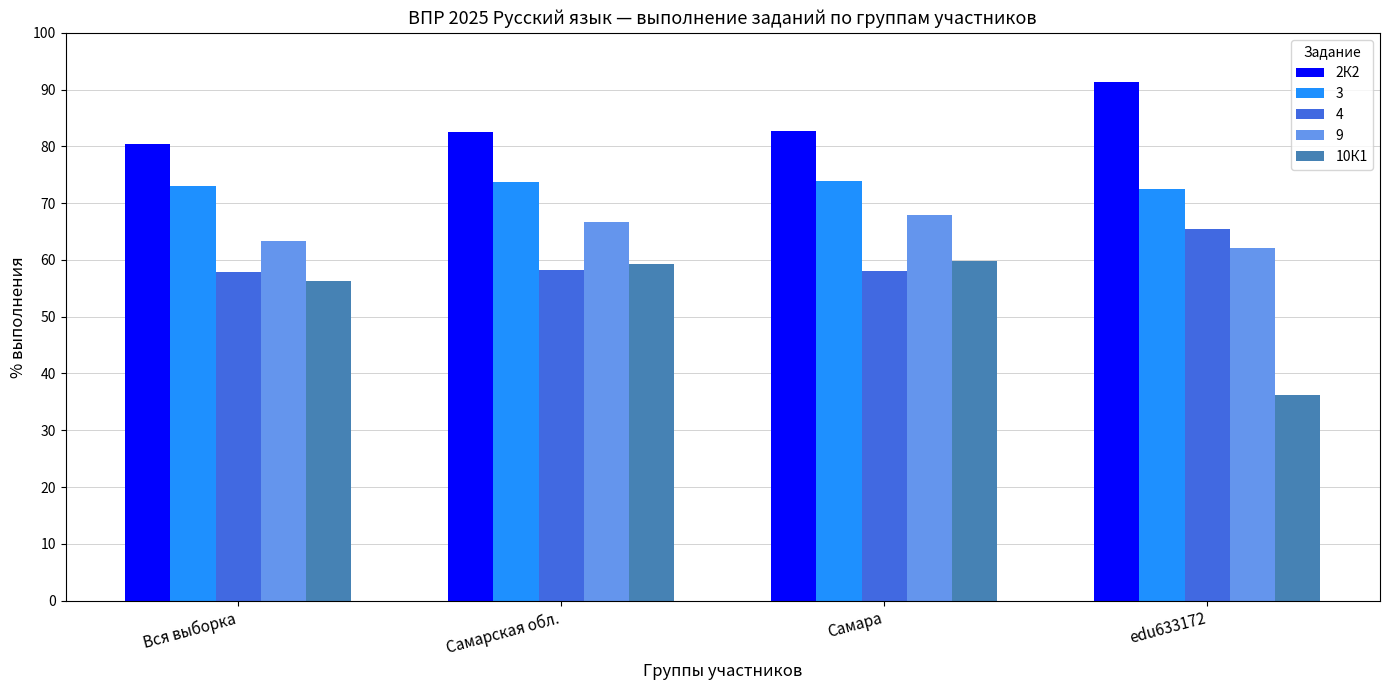

True or false: 10К1 has a value of 59.8 at Самара.

True